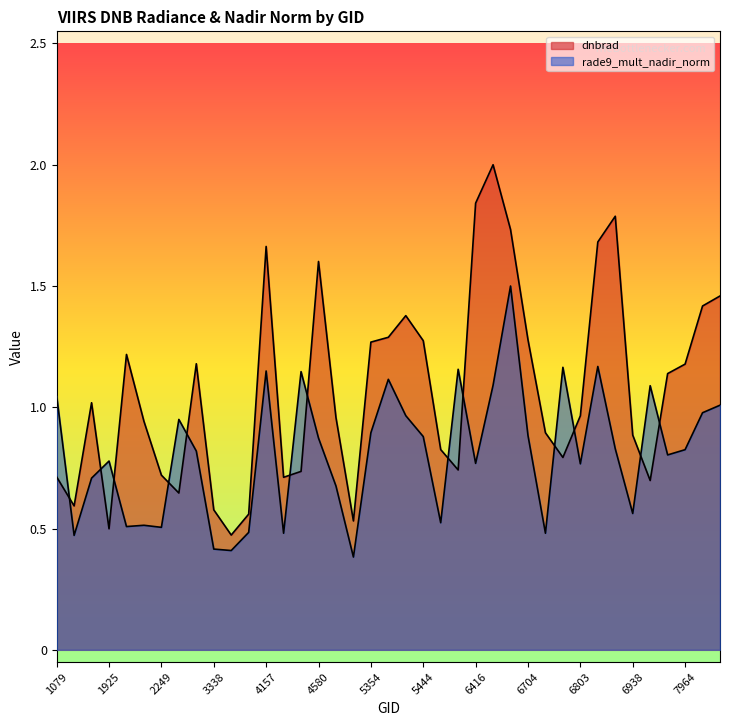

Reading right to left, transcribe all the data shown in this chart.

dnbrad: 8027=1.5	7991=1.4	7964=1.2	7892=1.1	6974=0.7	6938=0.9	6902=1.8	6839=1.7	6803=1.0	6776=0.8	6749=0.9	6704=1.3	6614=1.7	6470=2.0	6416=1.8	5750=0.7	5723=0.8	5444=1.3	5426=1.4	5390=1.3	5354=1.3	5318=0.5	4697=1.0	4580=1.6	4445=0.7	4193=0.7	4157=1.7	4058=0.6	3410=0.5	3338=0.6	3050=1.2	2375=0.6	2249=0.7	2051=0.9	1988=1.2	1925=0.5	1790=1.0	1115=0.6	1079=0.7
rade9_mult_nadir_norm: 8027=1.0	7991=1.0	7964=0.8	7892=0.8	6974=1.1	6938=0.6	6902=0.8	6839=1.2	6803=0.8	6776=1.2	6749=0.5	6704=0.9	6614=1.5	6470=1.1	6416=0.8	5750=1.2	5723=0.5	5444=0.9	5426=1.0	5390=1.1	5354=0.9	5318=0.4	4697=0.7	4580=0.9	4445=1.1	4193=0.5	4157=1.1	4058=0.5	3410=0.4	3338=0.4	3050=0.8	2375=0.9	2249=0.5	2051=0.5	1988=0.5	1925=0.8	1790=0.7	1115=0.5	1079=1.0